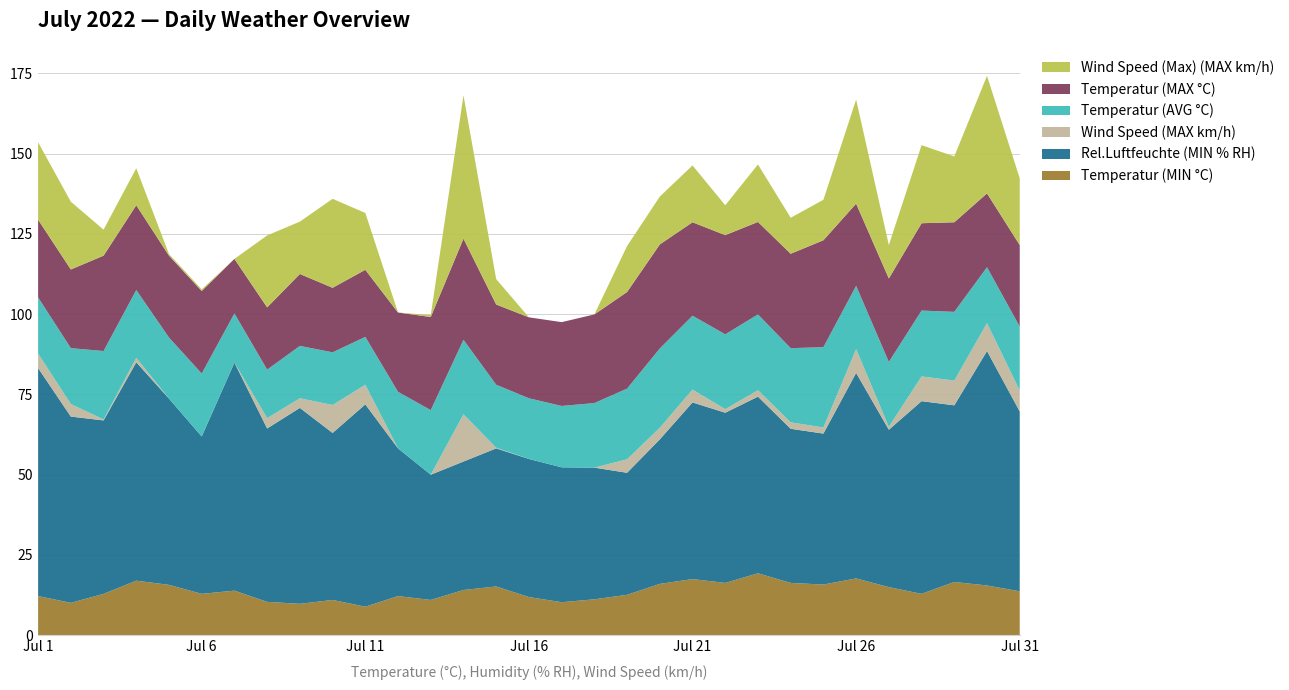

Reading left to right, transcribe all the data shown in this chart.

Temperatur (MIN °C): Jul 1=12.2	Jul 2=10.1	Jul 3=12.9	Jul 4=17.0	Jul 5=15.7	Jul 6=12.9	Jul 7=13.9	Jul 8=10.4	Jul 9=9.8	Jul 10=11.0	Jul 11=8.9	Jul 12=12.2	Jul 13=11.0	Jul 14=14.1	Jul 15=15.2	Jul 16=11.9	Jul 17=10.3	Jul 18=11.2	Jul 19=12.6	Jul 20=16.0	Jul 21=17.5	Jul 22=16.3	Jul 23=19.3	Jul 24=16.3	Jul 25=15.8	Jul 26=17.7	Jul 27=15.0	Jul 28=12.9	Jul 29=16.6	Jul 30=15.5	Jul 31=13.7
Rel.Luftfeuchte (MIN % RH): Jul 1=71.0	Jul 2=58.0	Jul 3=54.0	Jul 4=68.0	Jul 5=58.0	Jul 6=49.0	Jul 7=71.0	Jul 8=54.0	Jul 9=61.0	Jul 10=52.0	Jul 11=63.0	Jul 12=46.0	Jul 13=39.0	Jul 14=40.0	Jul 15=43.0	Jul 16=43.0	Jul 17=42.0	Jul 18=41.0	Jul 19=38.0	Jul 20=45.0	Jul 21=55.0	Jul 22=53.0	Jul 23=55.0	Jul 24=48.0	Jul 25=47.0	Jul 26=64.0	Jul 27=49.0	Jul 28=60.0	Jul 29=55.0	Jul 30=73.0	Jul 31=56.0
Wind Speed (MAX km/h): Jul 1=4.5	Jul 2=3.9	Jul 3=0.3	Jul 4=1.4	Jul 5=0.0	Jul 6=0.0	Jul 7=0.0	Jul 8=3.2	Jul 9=3.0	Jul 10=8.7	Jul 11=6.1	Jul 12=0.0	Jul 13=0.0	Jul 14=14.7	Jul 15=0.2	Jul 16=0.0	Jul 17=0.0	Jul 18=0.0	Jul 19=4.2	Jul 20=3.6	Jul 21=4.0	Jul 22=1.1	Jul 23=2.0	Jul 24=2.0	Jul 25=1.9	Jul 26=7.4	Jul 27=0.9	Jul 28=7.7	Jul 29=7.7	Jul 30=8.7	Jul 31=6.5
Temperatur (AVG °C): Jul 1=17.5	Jul 2=17.4	Jul 3=21.3	Jul 4=21.1	Jul 5=19.0	Jul 6=19.6	Jul 7=15.3	Jul 8=15.1	Jul 9=16.3	Jul 10=16.4	Jul 11=14.9	Jul 12=17.6	Jul 13=20.1	Jul 14=23.2	Jul 15=19.6	Jul 16=18.9	Jul 17=19.1	Jul 18=20.1	Jul 19=22.0	Jul 20=24.7	Jul 21=23.0	Jul 22=23.3	Jul 23=23.6	Jul 24=23.1	Jul 25=25.0	Jul 26=19.7	Jul 27=20.2	Jul 28=20.5	Jul 29=21.4	Jul 30=17.4	Jul 31=19.9
Temperatur (MAX °C): Jul 1=24.2	Jul 2=24.5	Jul 3=29.7	Jul 4=26.4	Jul 5=25.5	Jul 6=25.7	Jul 7=17.0	Jul 8=19.4	Jul 9=22.4	Jul 10=20.1	Jul 11=20.9	Jul 12=24.7	Jul 13=29.0	Jul 14=31.5	Jul 15=25.0	Jul 16=25.2	Jul 17=26.1	Jul 18=27.6	Jul 19=30.1	Jul 20=32.4	Jul 21=29.1	Jul 22=30.9	Jul 23=28.8	Jul 24=29.4	Jul 25=33.3	Jul 26=25.6	Jul 27=26.0	Jul 28=27.2	Jul 29=27.9	Jul 30=23.0	Jul 31=25.4
Wind Speed (Max) (MAX km/h): Jul 1=24.1	Jul 2=21.1	Jul 3=8.1	Jul 4=11.5	Jul 5=0.5	Jul 6=0.5	Jul 7=0.0	Jul 8=22.4	Jul 9=16.3	Jul 10=27.7	Jul 11=17.7	Jul 12=0.0	Jul 13=0.6	Jul 14=44.6	Jul 15=7.9	Jul 16=0.0	Jul 17=0.0	Jul 18=0.0	Jul 19=14.3	Jul 20=14.9	Jul 21=17.7	Jul 22=9.3	Jul 23=17.9	Jul 24=11.2	Jul 25=12.6	Jul 26=32.4	Jul 27=10.4	Jul 28=24.3	Jul 29=20.5	Jul 30=36.6	Jul 31=20.8